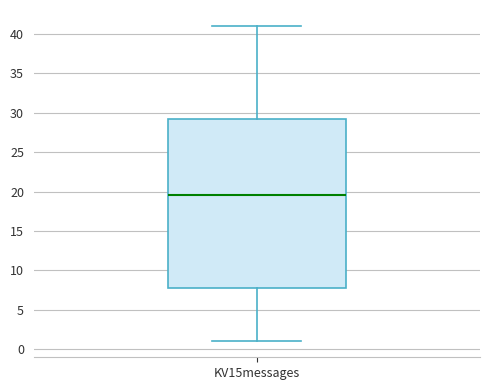

Read this box plot against the y-axis: the position of the median line, the range covered by the box, and the ends of both whiskers. The values are not printed on the chart, so give them approximately, as read against the axis.

median 19.5, box 8.0 to 29.5, whiskers 1.0 to 41.0